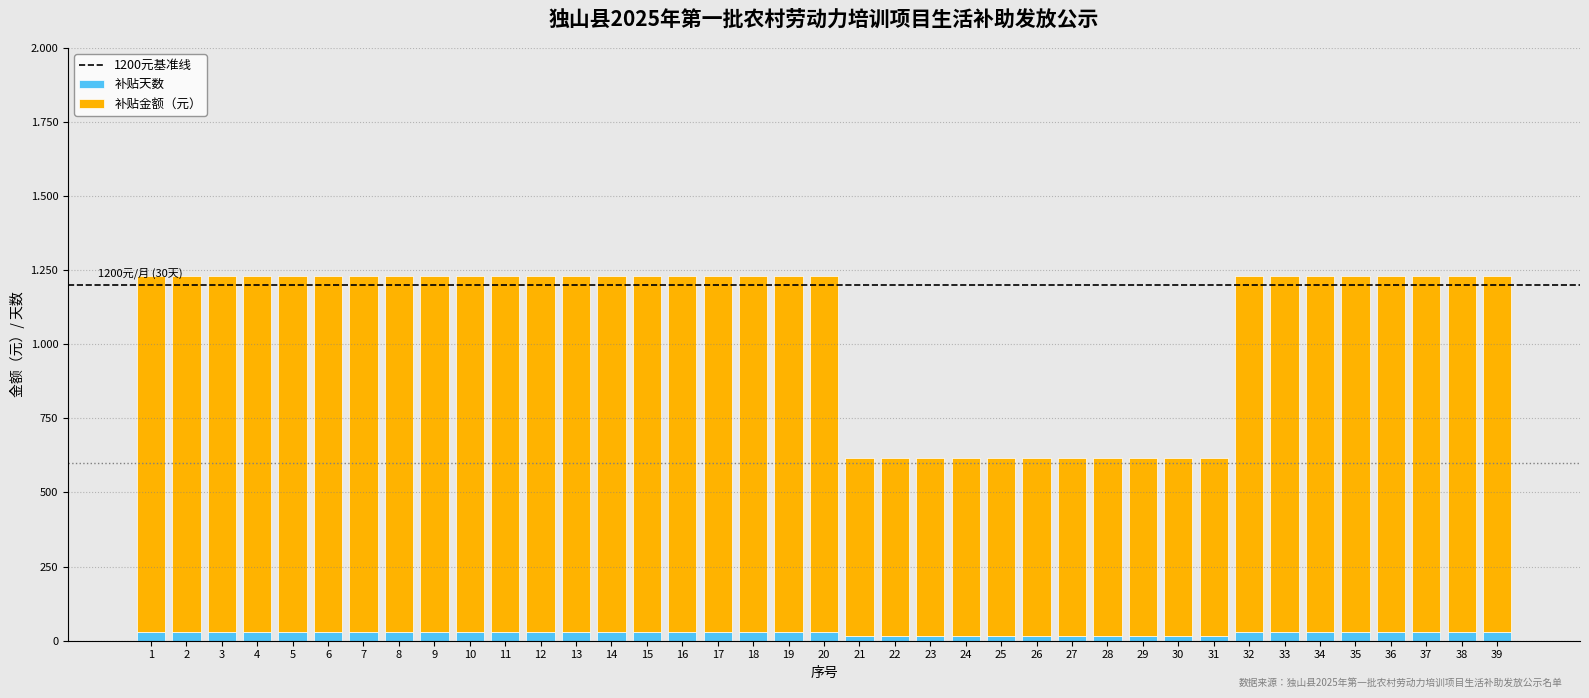

What is the sum of the 补贴天数 values at 18 and 30?

45